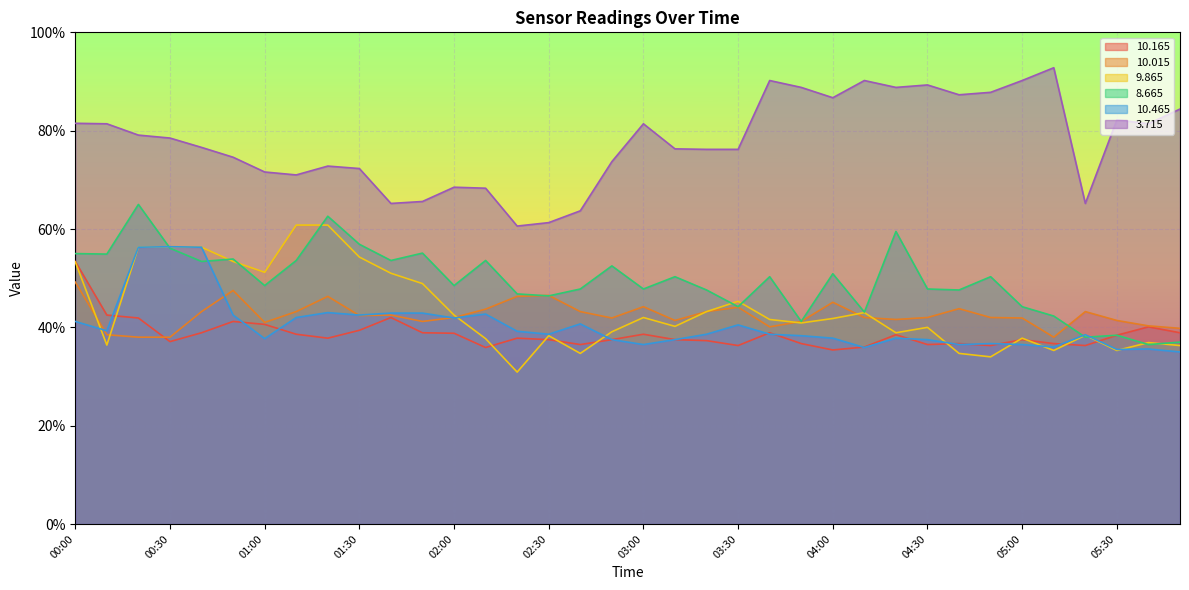

What is the difference between the maximum and minimum values in the  10.165 series?

18.0